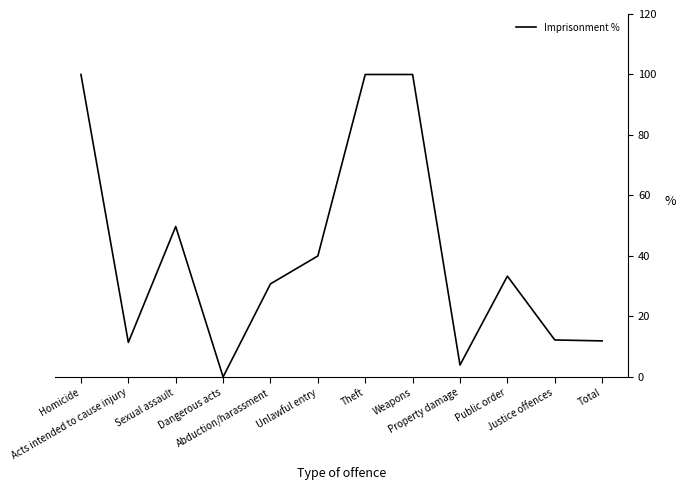

What is the greatest value displayed?

100.0